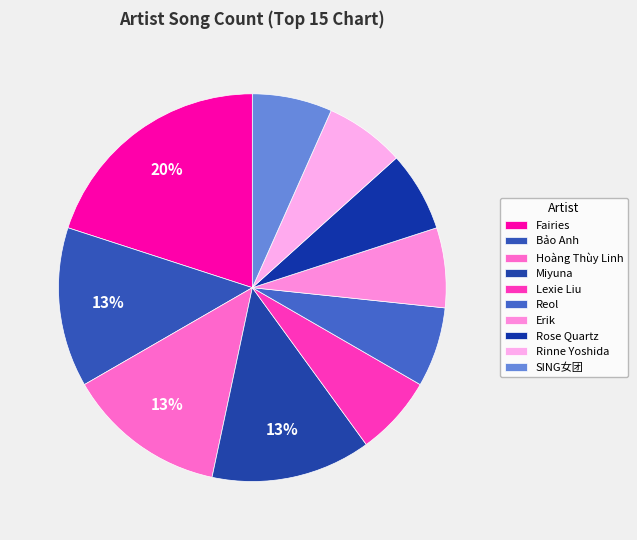

How many slices are in this pie chart?

10